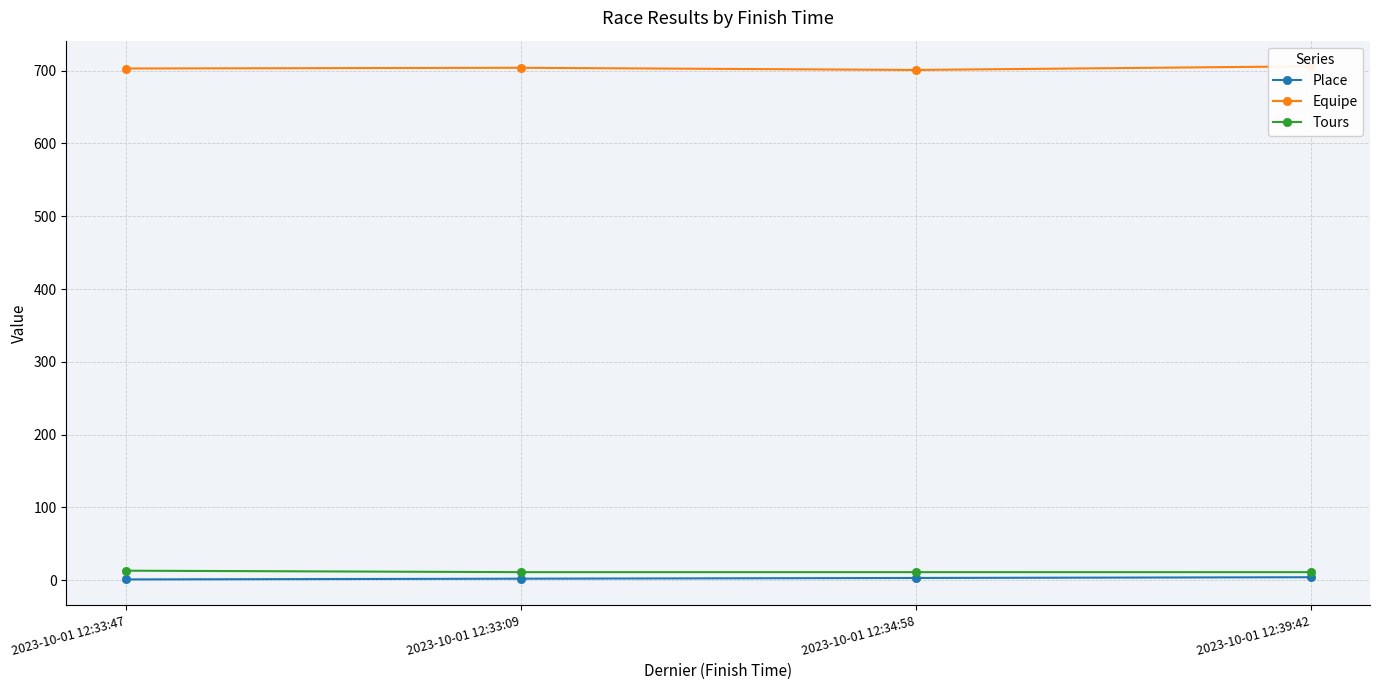

The Tours series shows 5 at 2023-10-01 12:39:42. True or false?

False